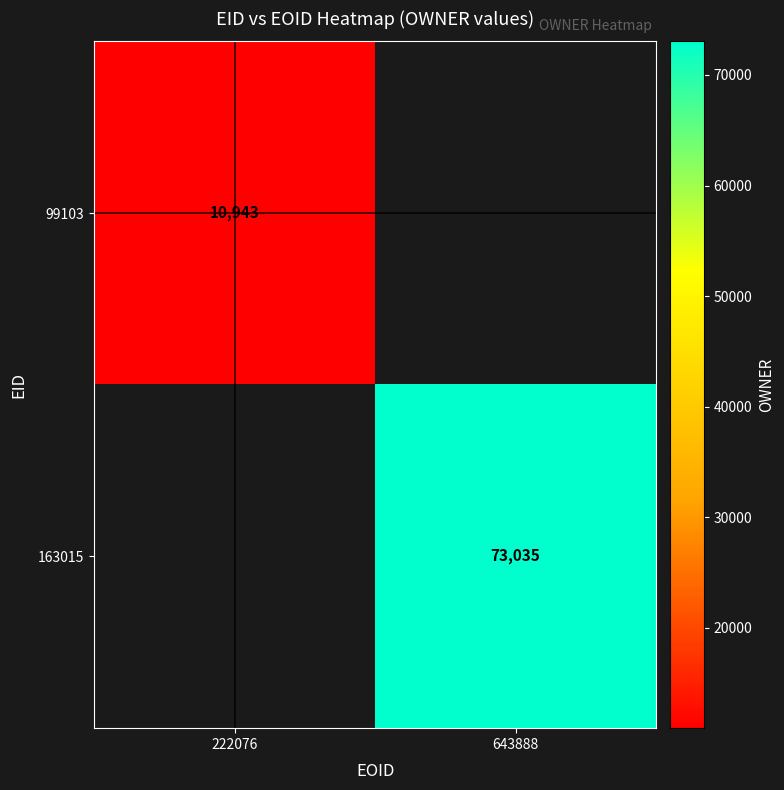

Is the value of 163015 at 643888 greater than the value of 99103 at 222076?

Yes